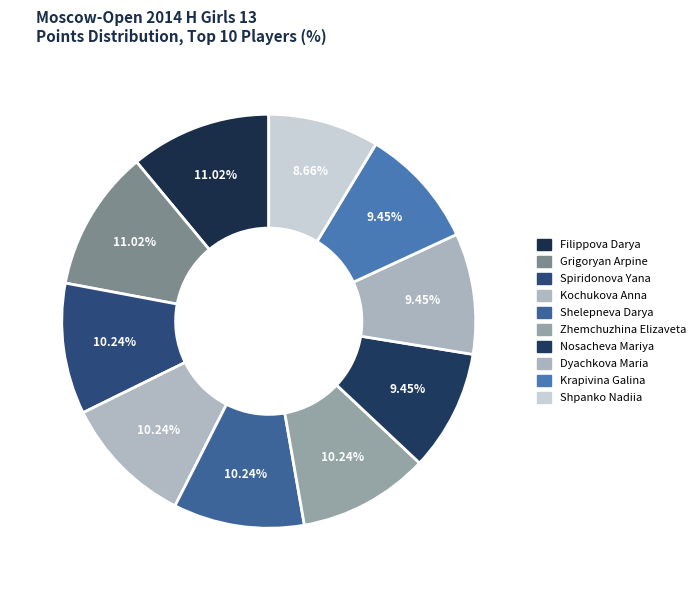

Which slice is the smallest?

Shpanko Nadiia